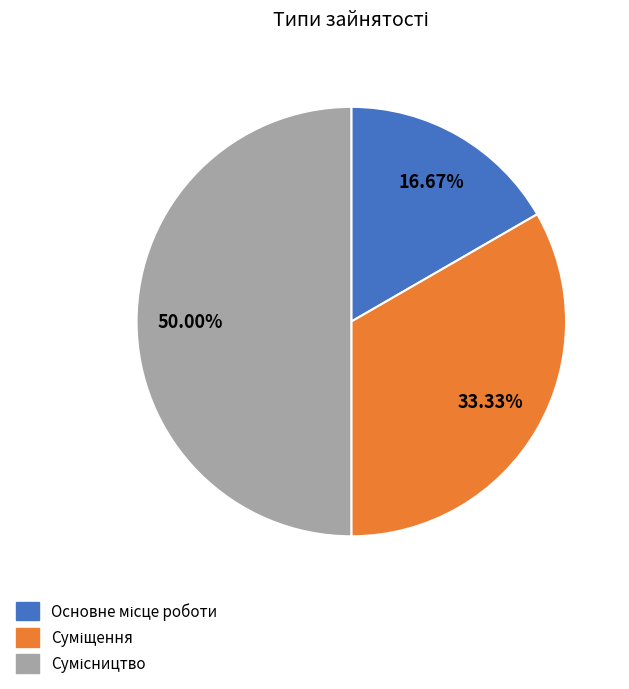

What is the change in value from Основне місце роботи to Сумісництво?

+2